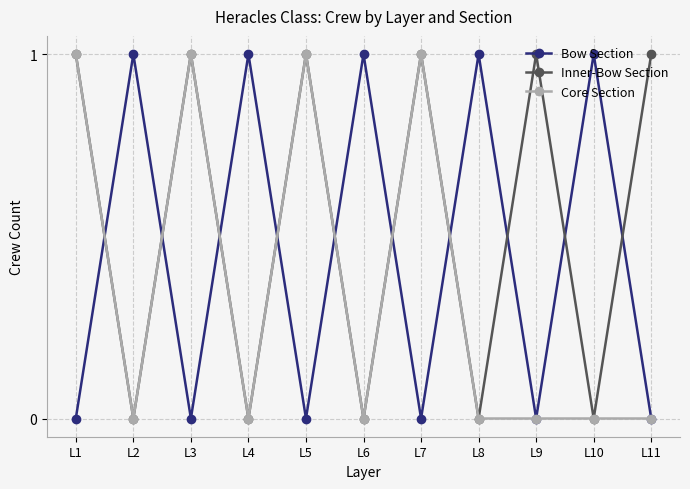

Rank the series by their average value, from lowest to highest.

Core Section, Bow Section, Inner-Bow Section